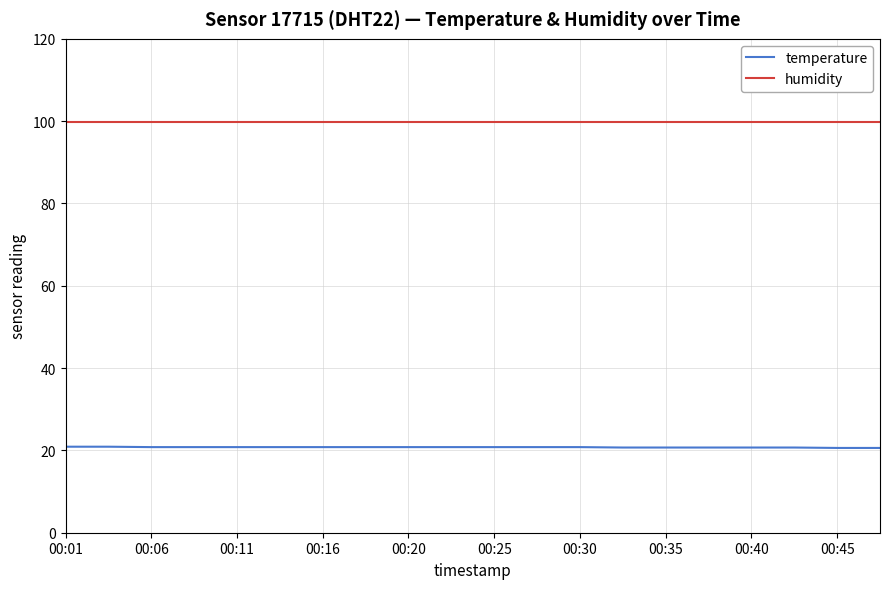

Rank the series by their maximum value, from highest to lowest.

humidity, temperature